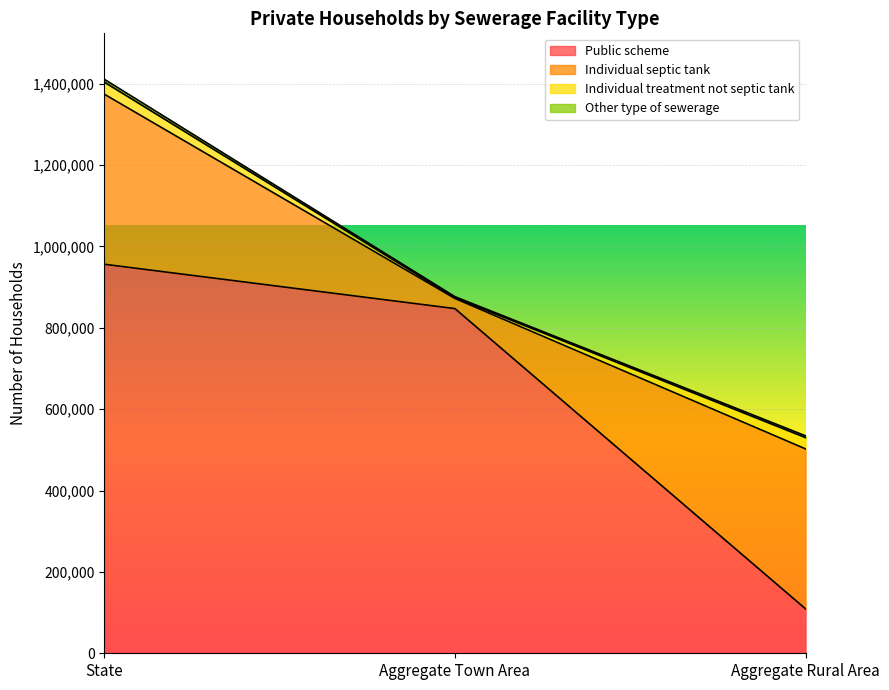

What is the approximate value of Individual septic tank at Aggregate Rural Area, to the nearest 50?

393200